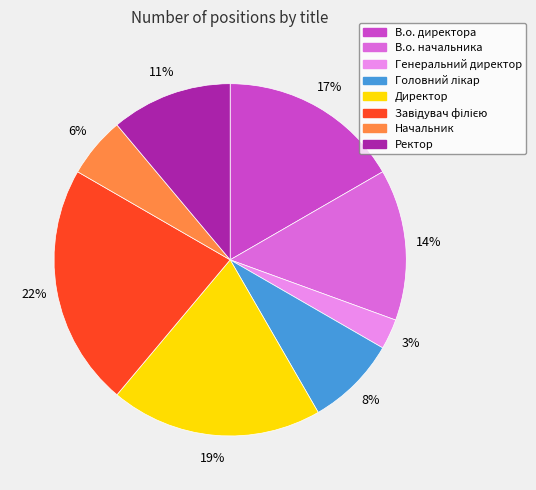

Does any single category account for the majority?

No